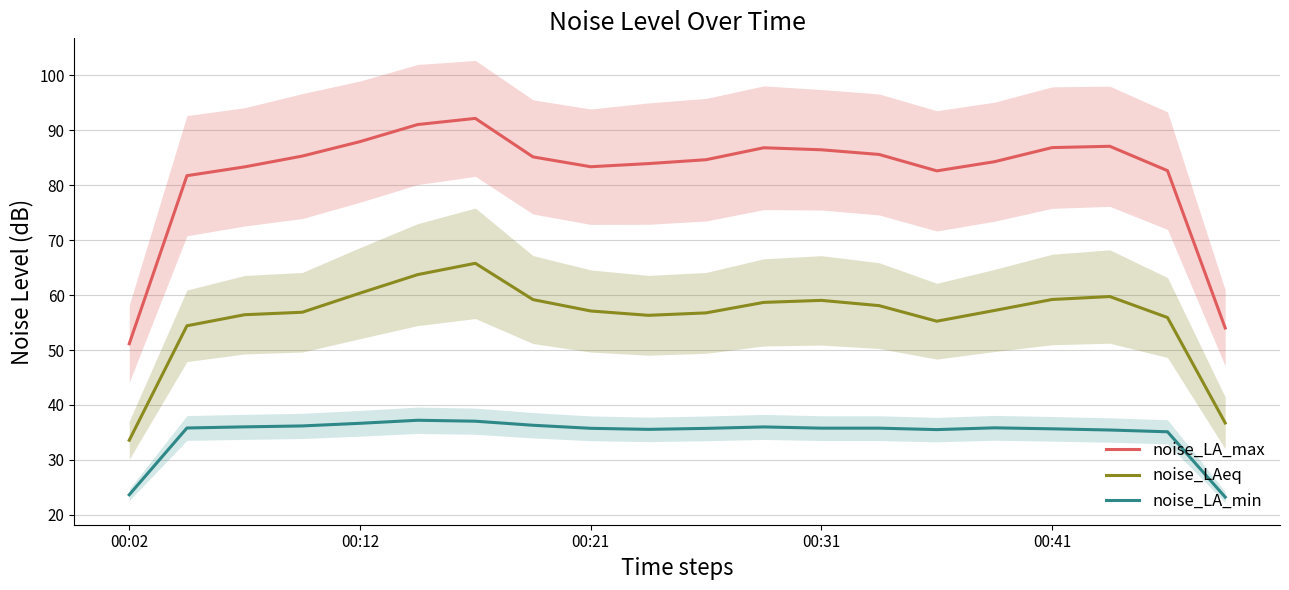

At which label does noise_LA_min reach its minimum?

19